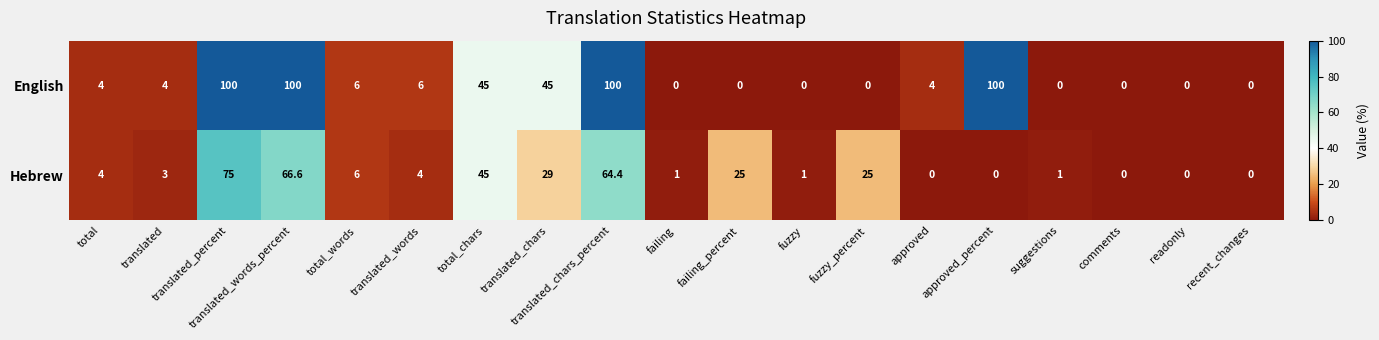

What is the sum of the Hebrew values at suggestions and comments?

1.0